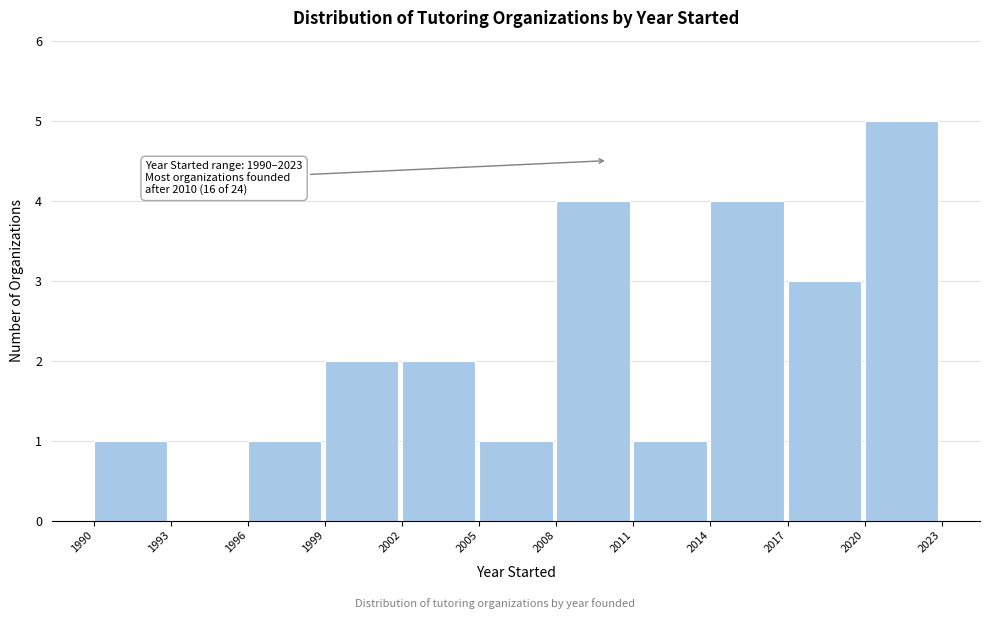

Which range on the x-axis has the tallest bar?

2020 to 2023